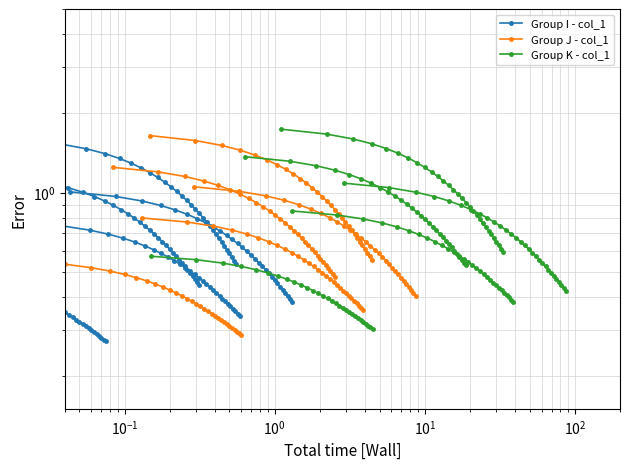

Is the value of Group J - col_1 at 12 greater than the value of Group I - col_1 at $\mathdefault{10^{3}}$?

No